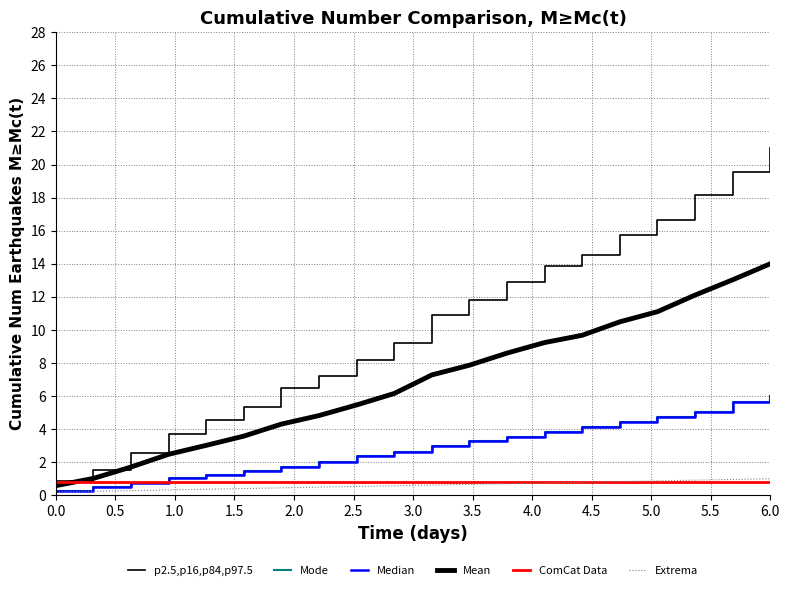

True or false: Mean and Median cross at least once.

False